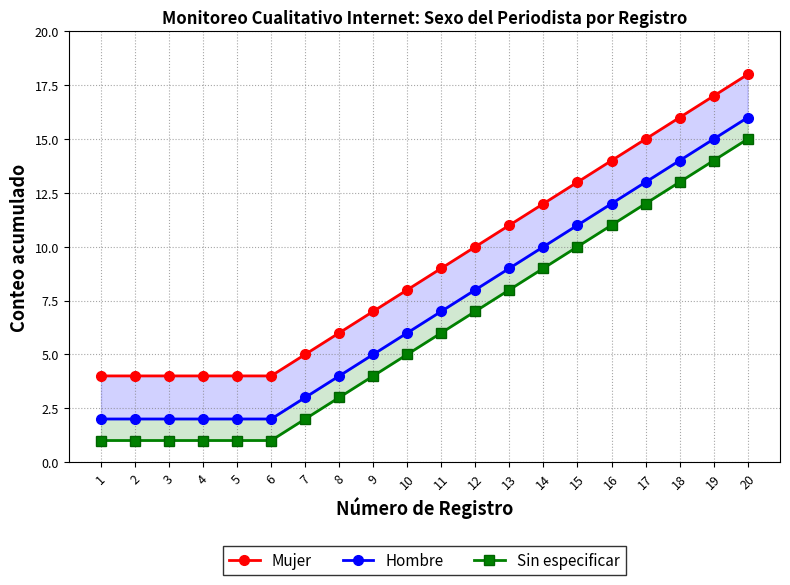

Is it true that Sin especificar equals 12 at 17?

True